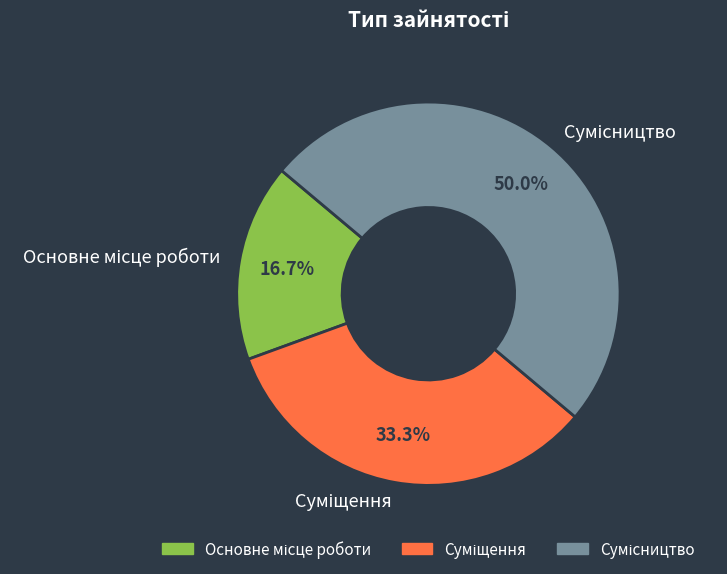

To the nearest percent, what is the difference between the largest and smallest slice percentages?

33%